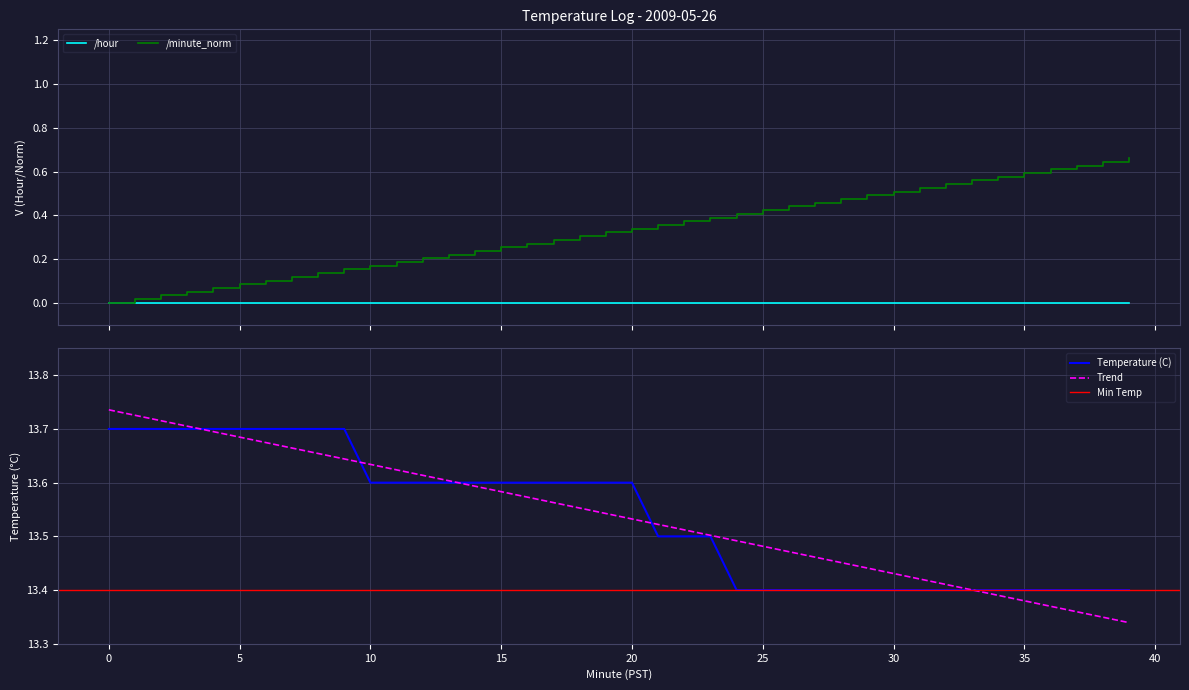

What is the average value of the Minute series?

13.5